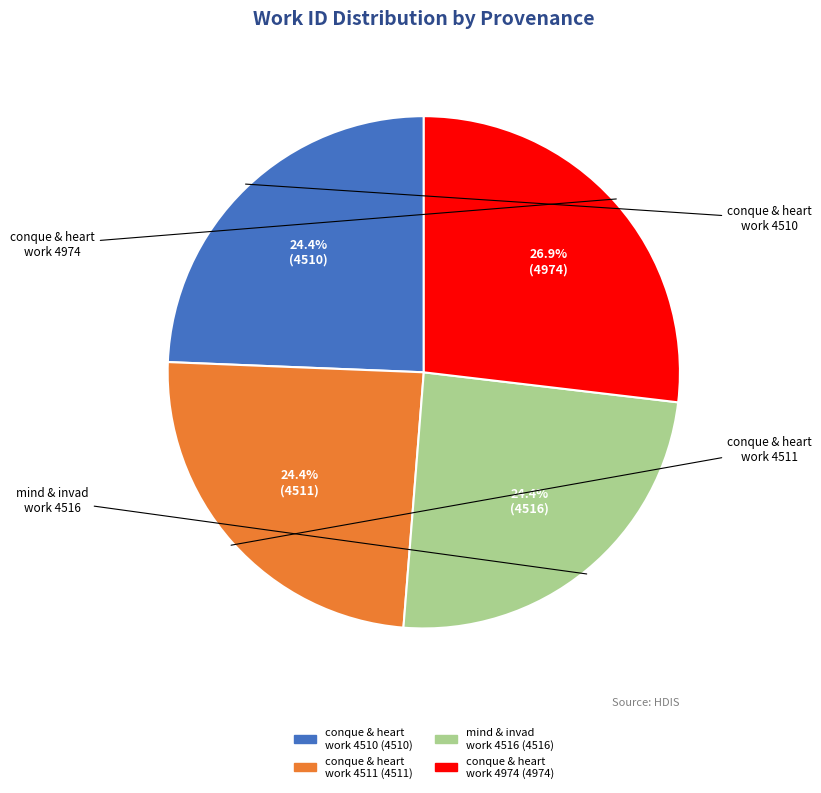

Is there any slice that represents more than half of the pie?

No